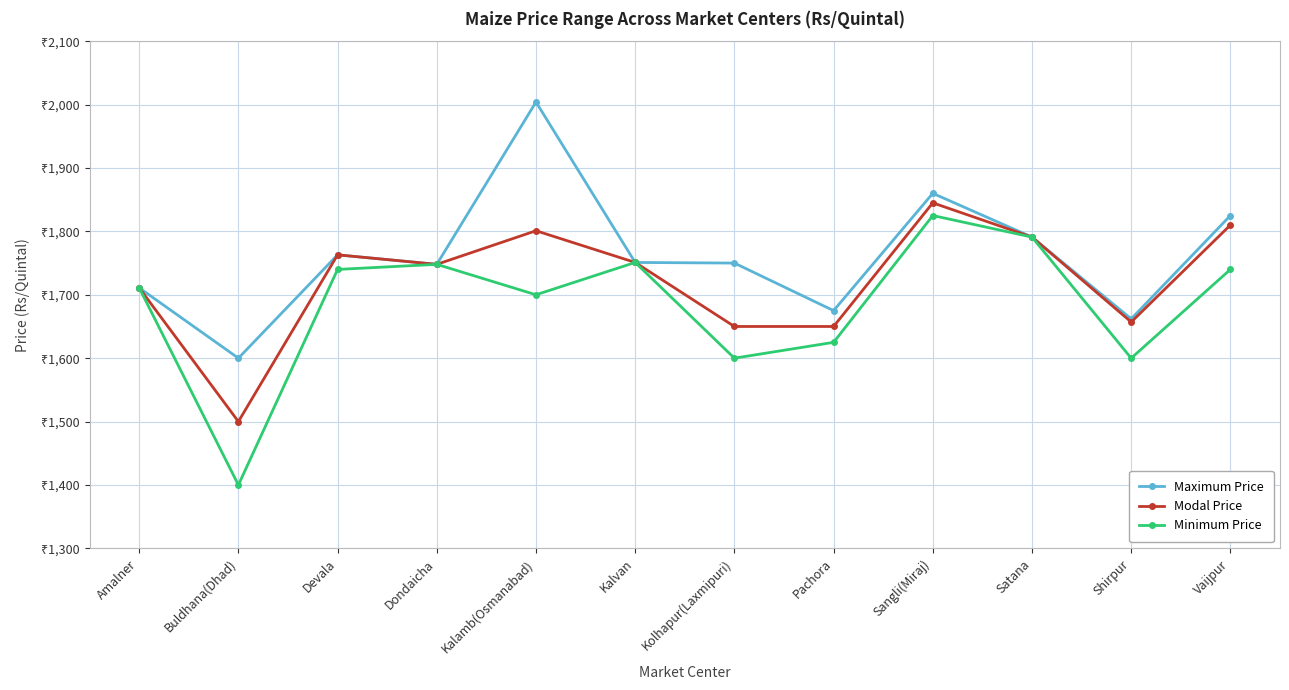

Which series changed the most between Kalamb(Osmanabad) and Kolhapur(Laxmipuri)?

Maximum Price